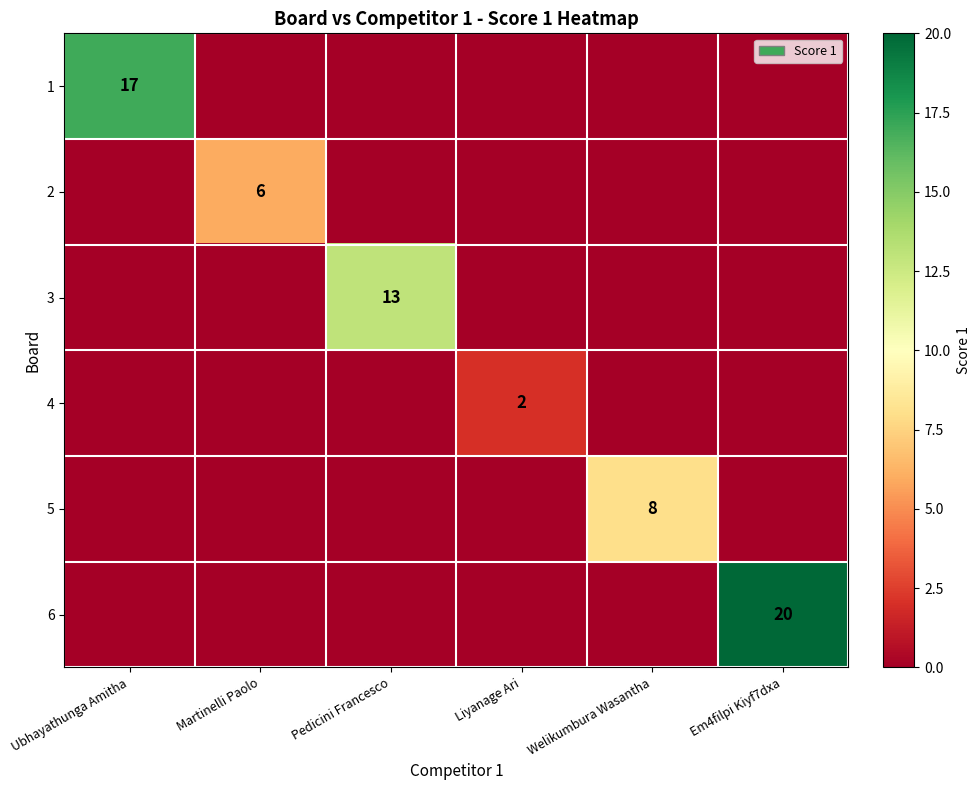

What is the spread (max minus min) of values at Welikumbura Wasantha?

8